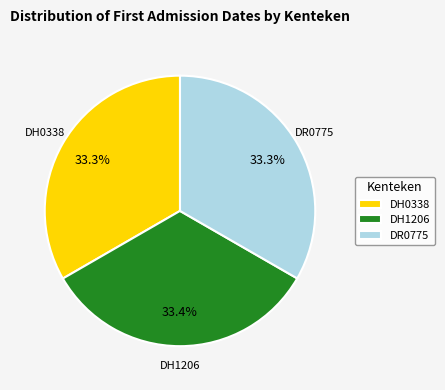

To the nearest percent, what is the combined percentage of DR0775 and DH1206?

67%